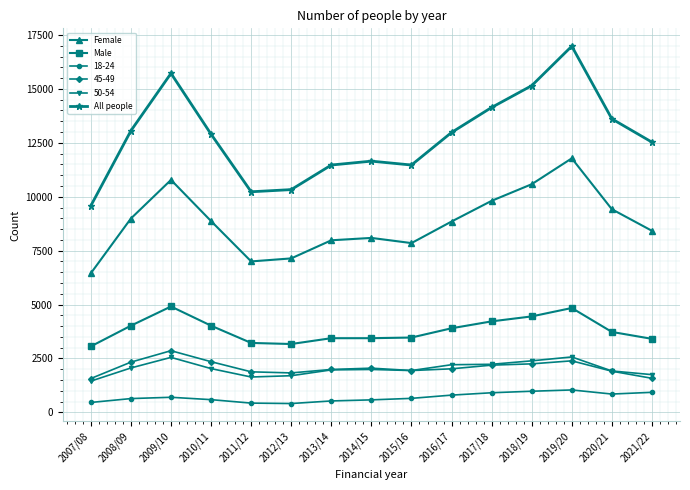

Where is the first local maximum for Male?

2009/10